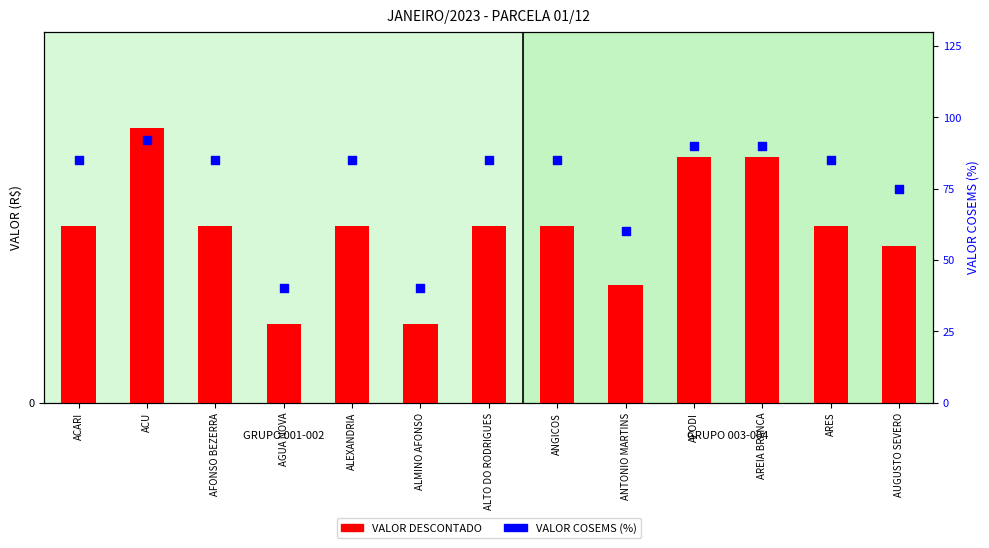

At which category is the sum across all series the highest?

ACU